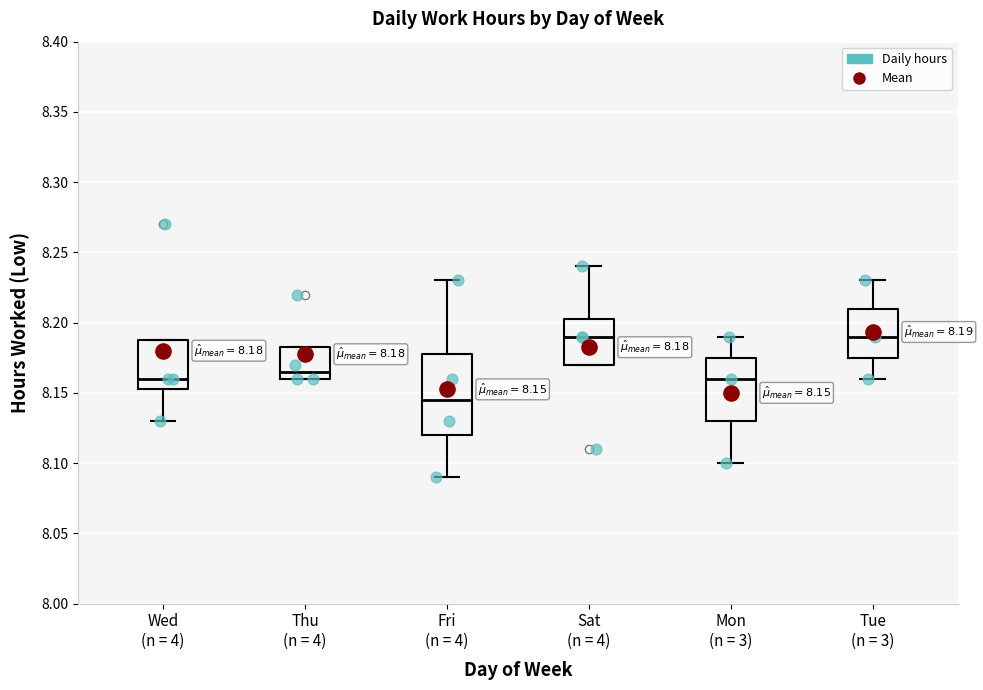

Which box's median line is the lowest?

Fri (n = 4)